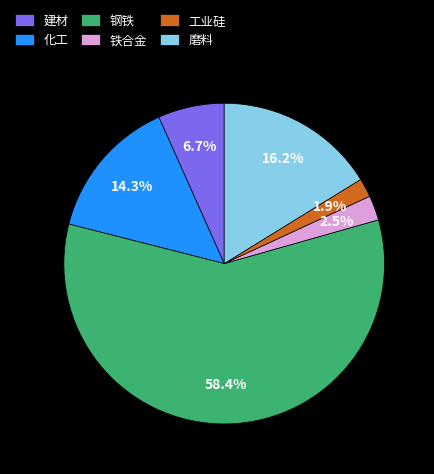

What is the largest slice in the pie chart?

钢铁